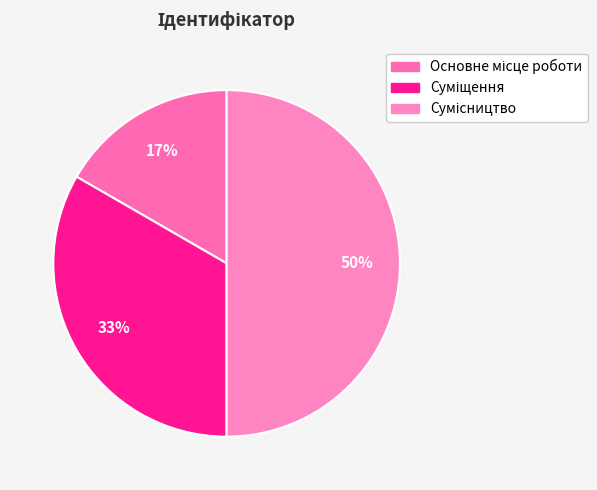

To the nearest percent, what is the difference between the Сумісництво and Суміщення slice percentages?

17%